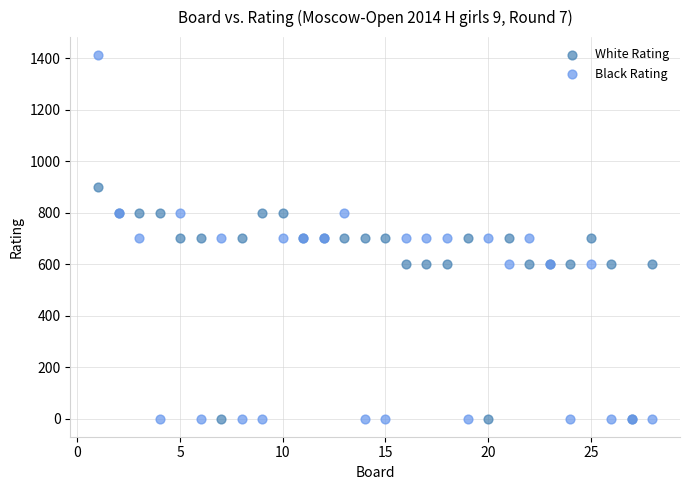

Which series has the largest Y range (max minus min)?

Black Rating